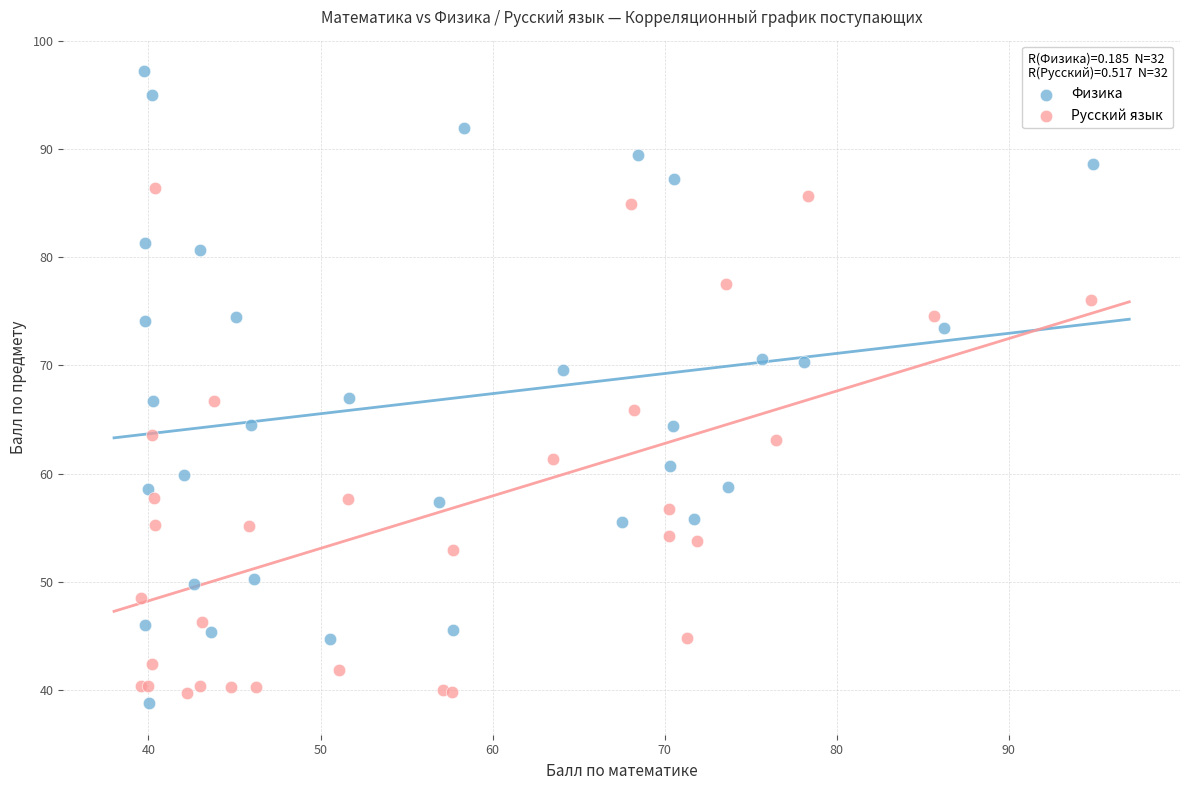

Which series has the largest Y range (max minus min)?

Физика